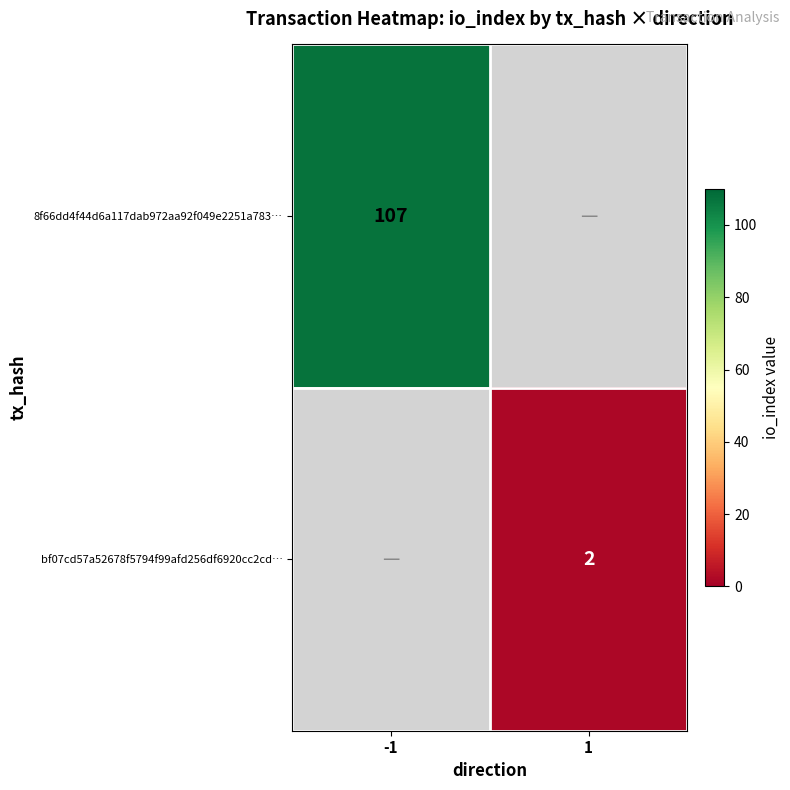

True or false: bf07cd57a52678f5794f99afd256df6920cc2cd… has a value of 2 at 1.

True